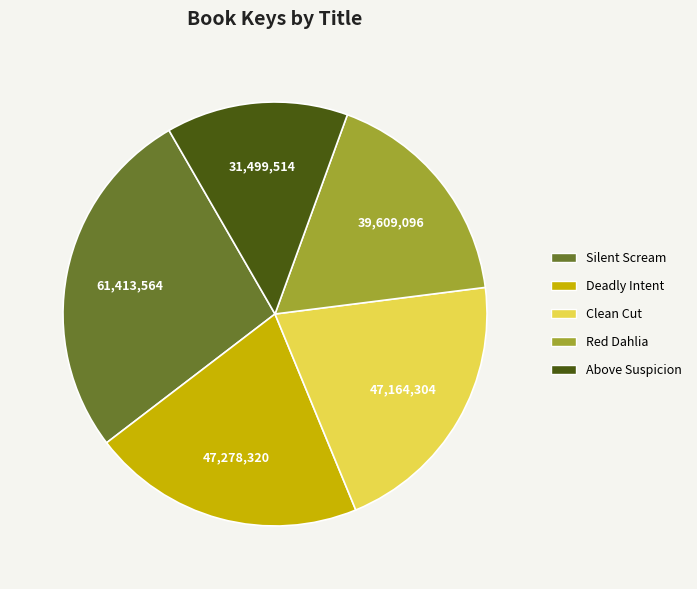

The Clean Cut slice represents 27% of the pie. True or false?

False